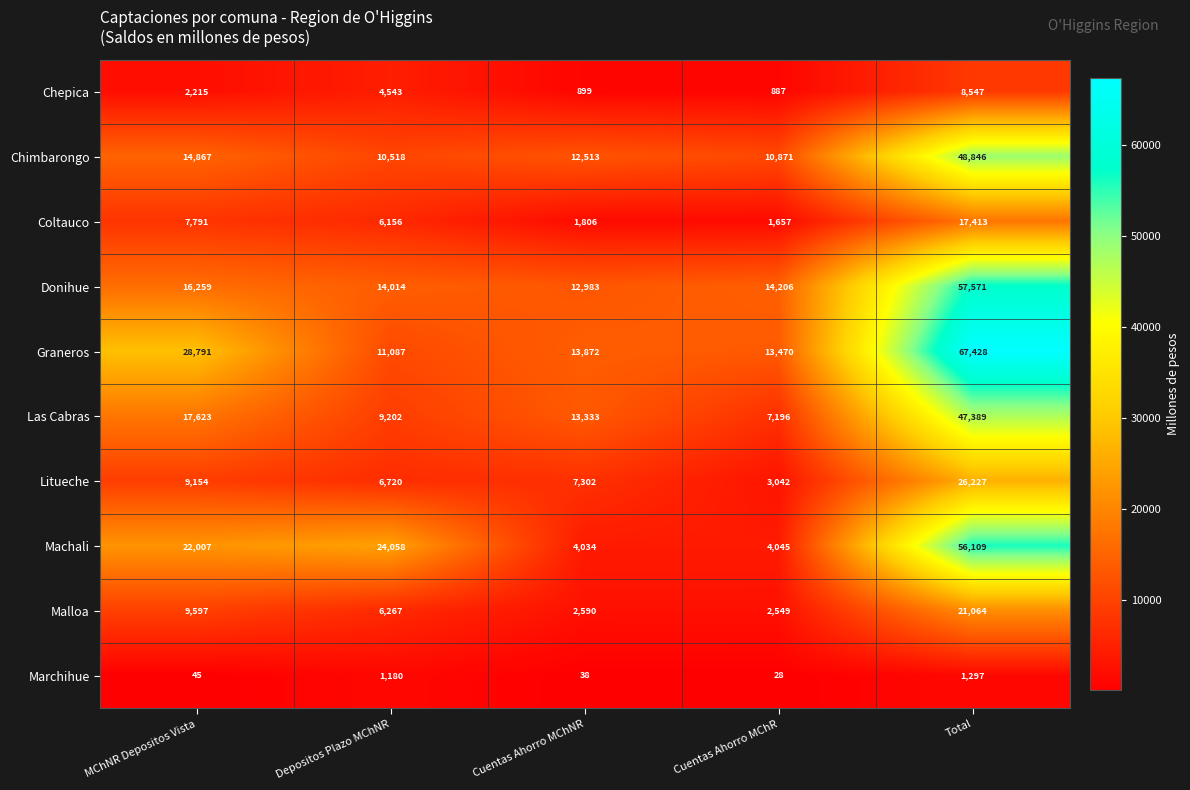

What is the difference between the highest and lowest values at Cuentas Ahorro MChNR?

13834